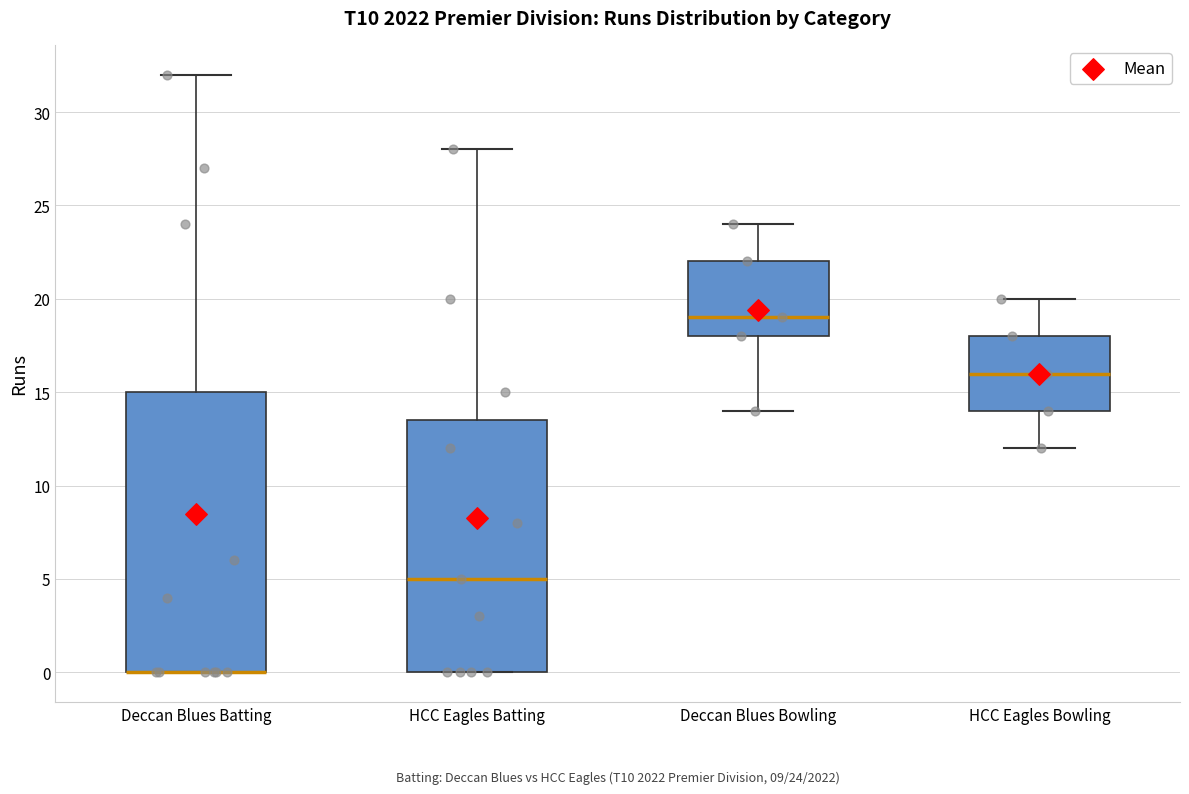

Comparing the boxes themselves (not the whiskers), which one is the tallest?

Deccan Blues Batting